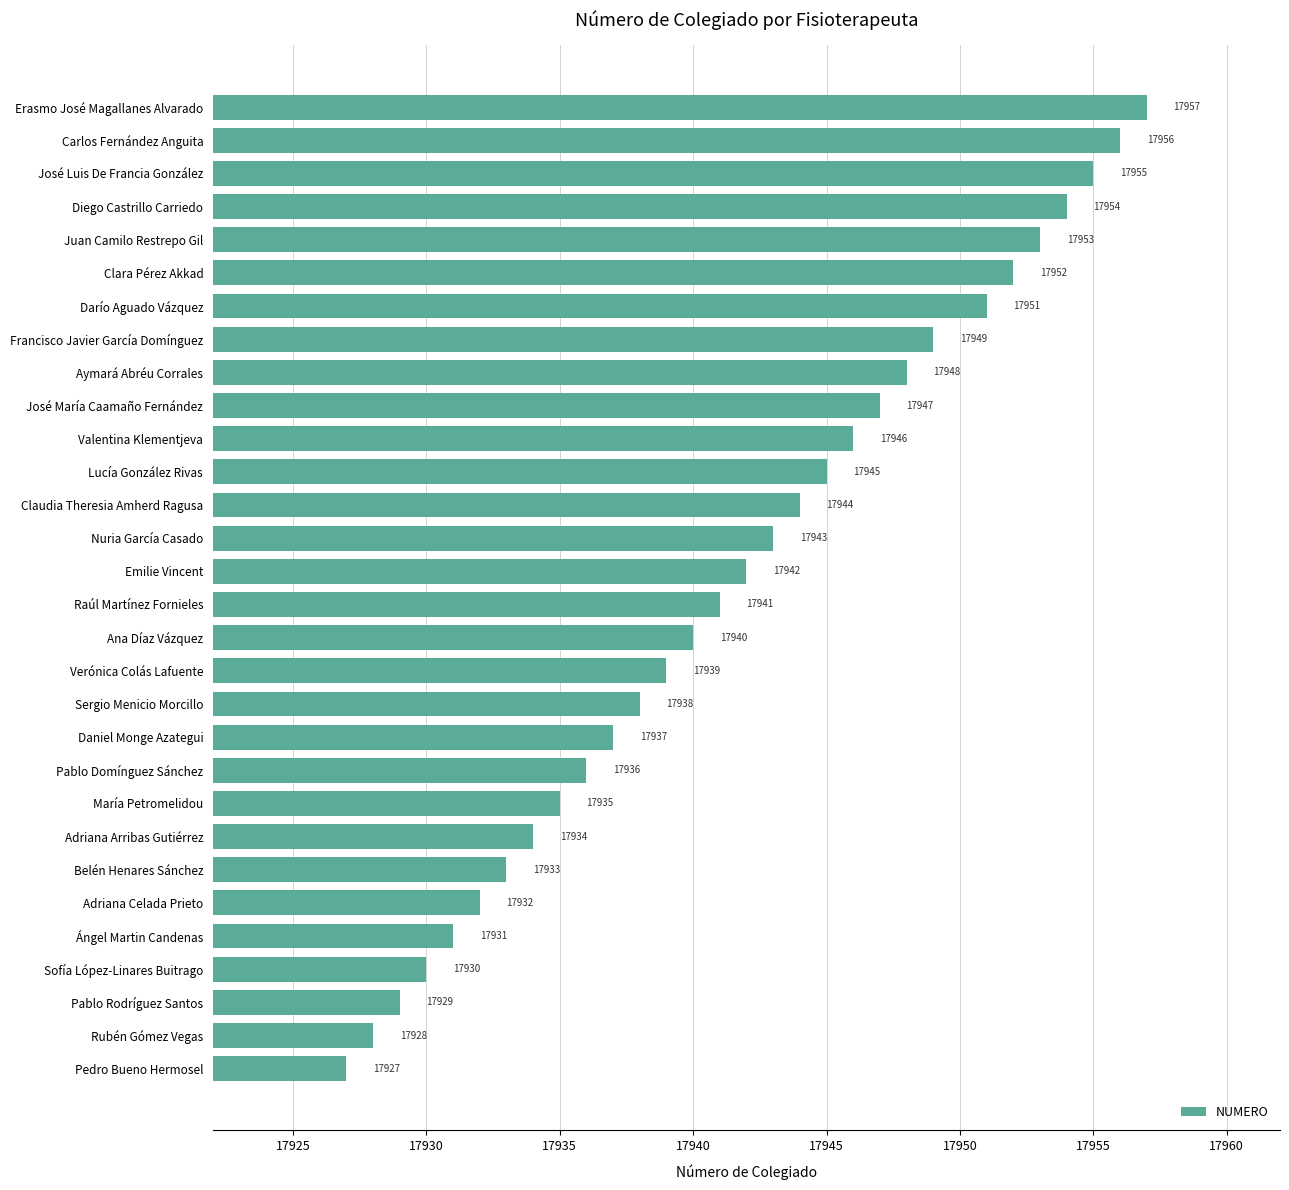

How many bars are there in total?

30